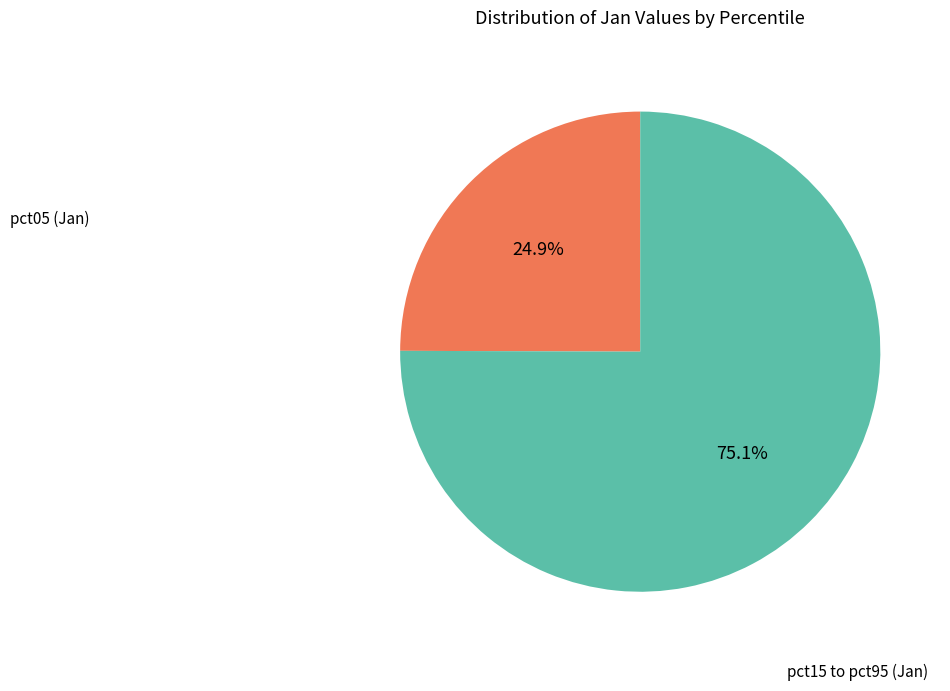

Is there a majority slice in this chart?

Yes